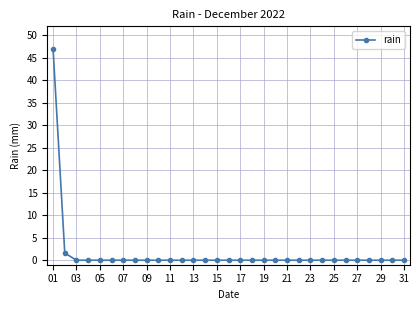

How many lines are shown in the chart?

1